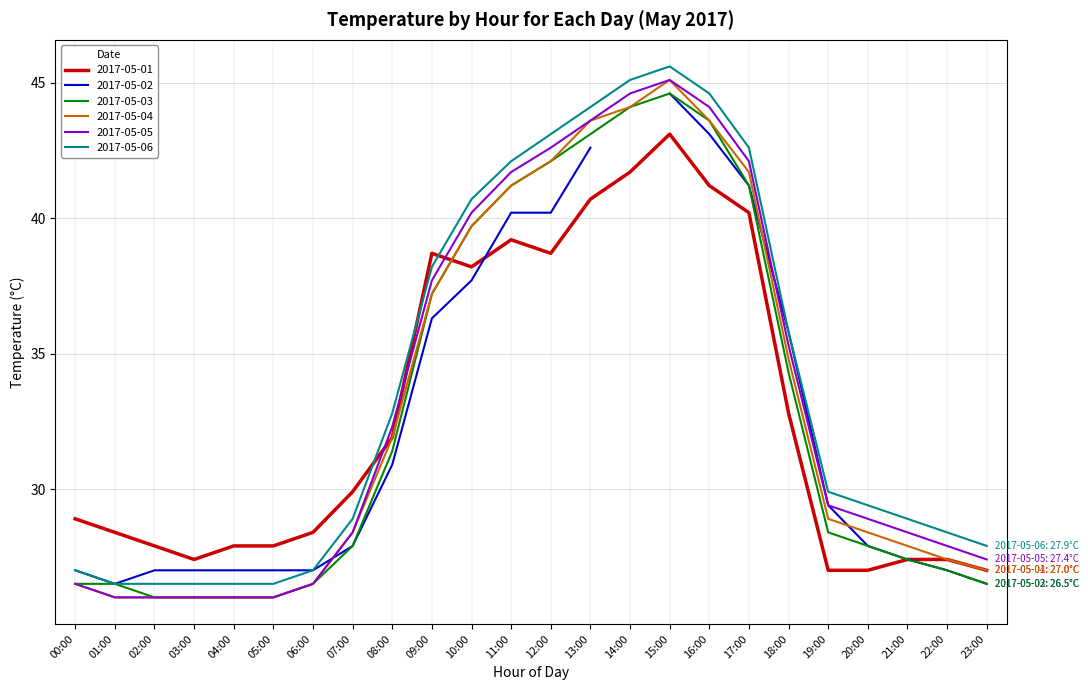

What is the lowest value of the 2017-05-03 series?

26.0